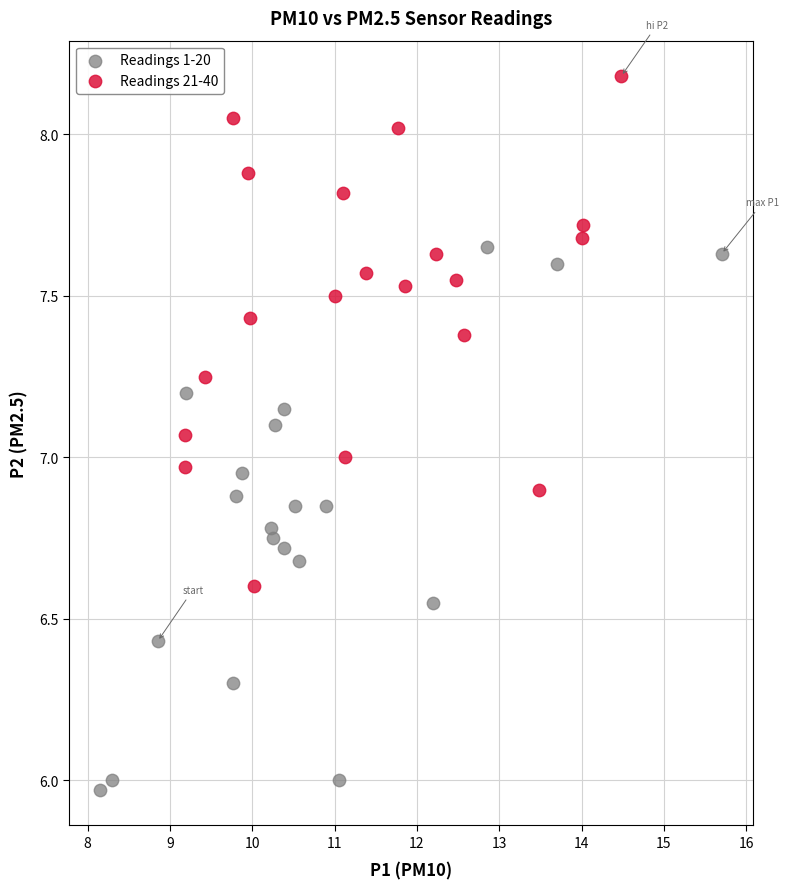

Which series has the largest Y range (max minus min)?

Readings 1-20